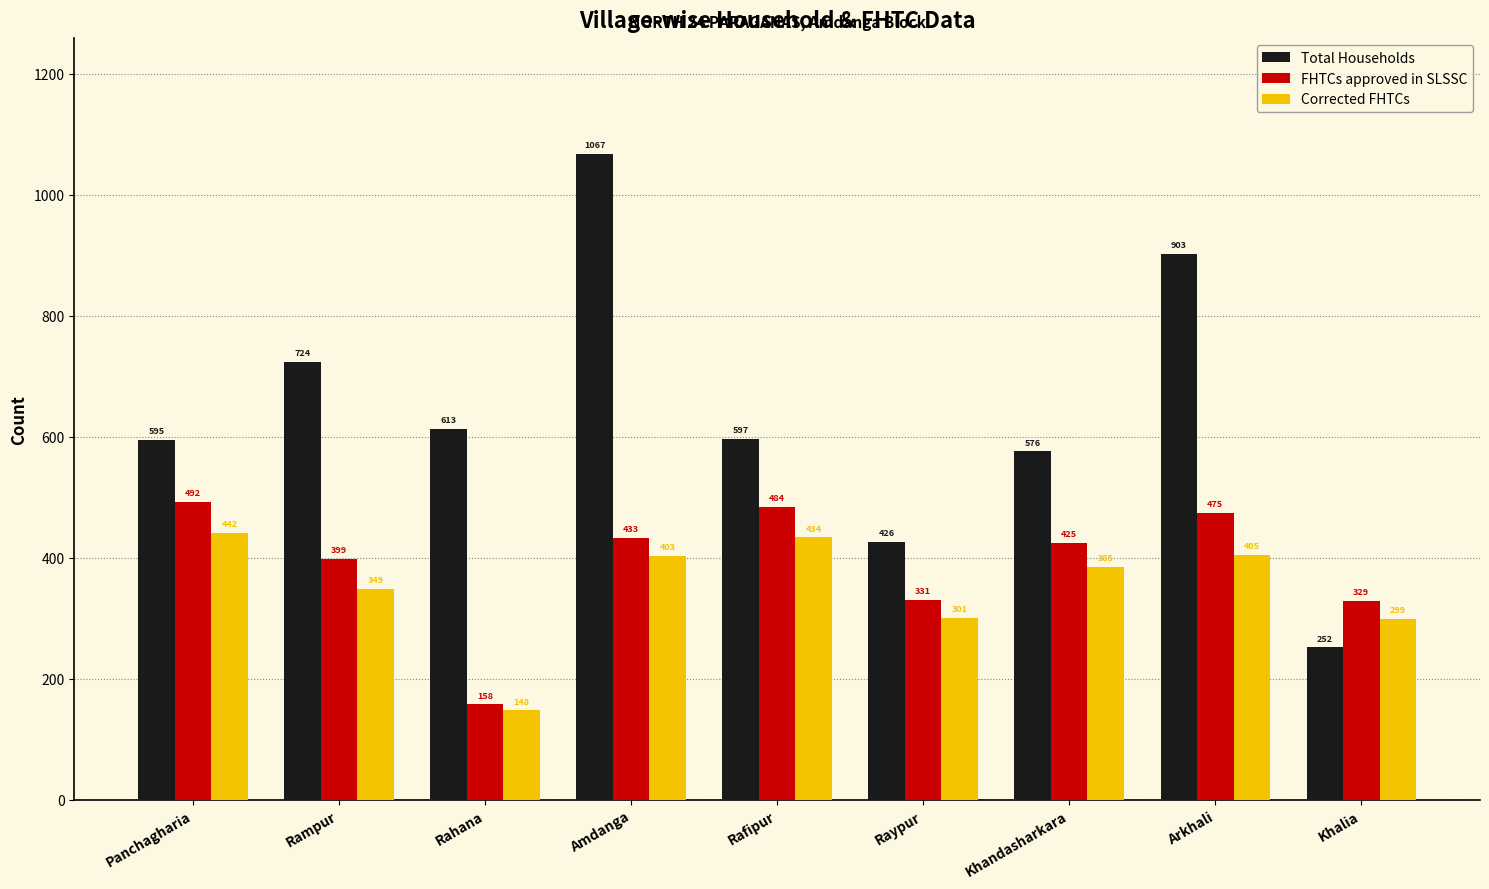

What is the label of the 3rd bar from the left?

Rahana